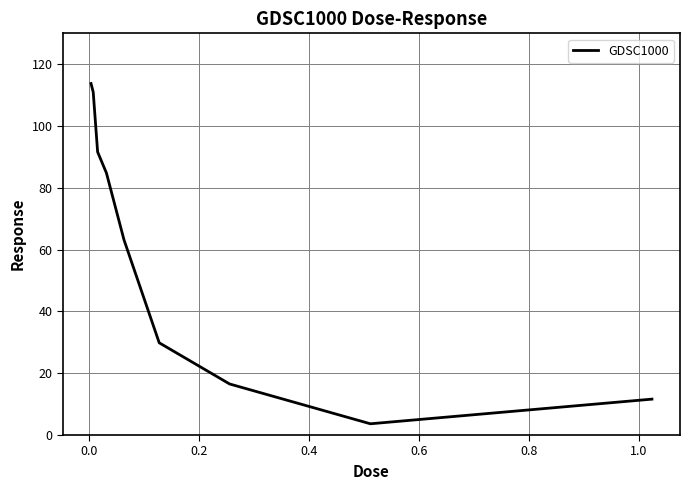

What is the maximum value shown in the chart?

113.8